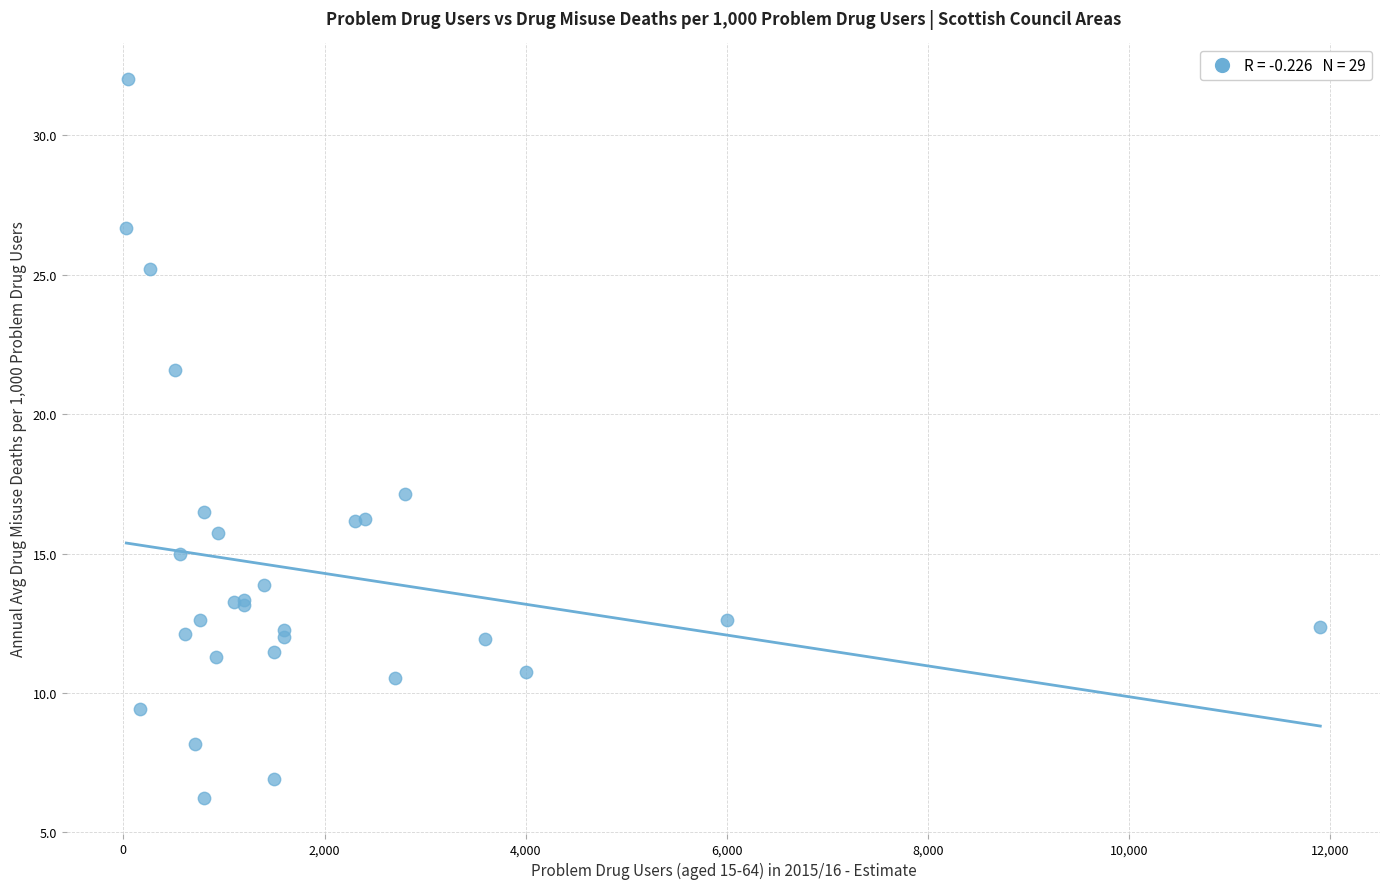

What Y value in the scatter plot is closest to 19?

17.1